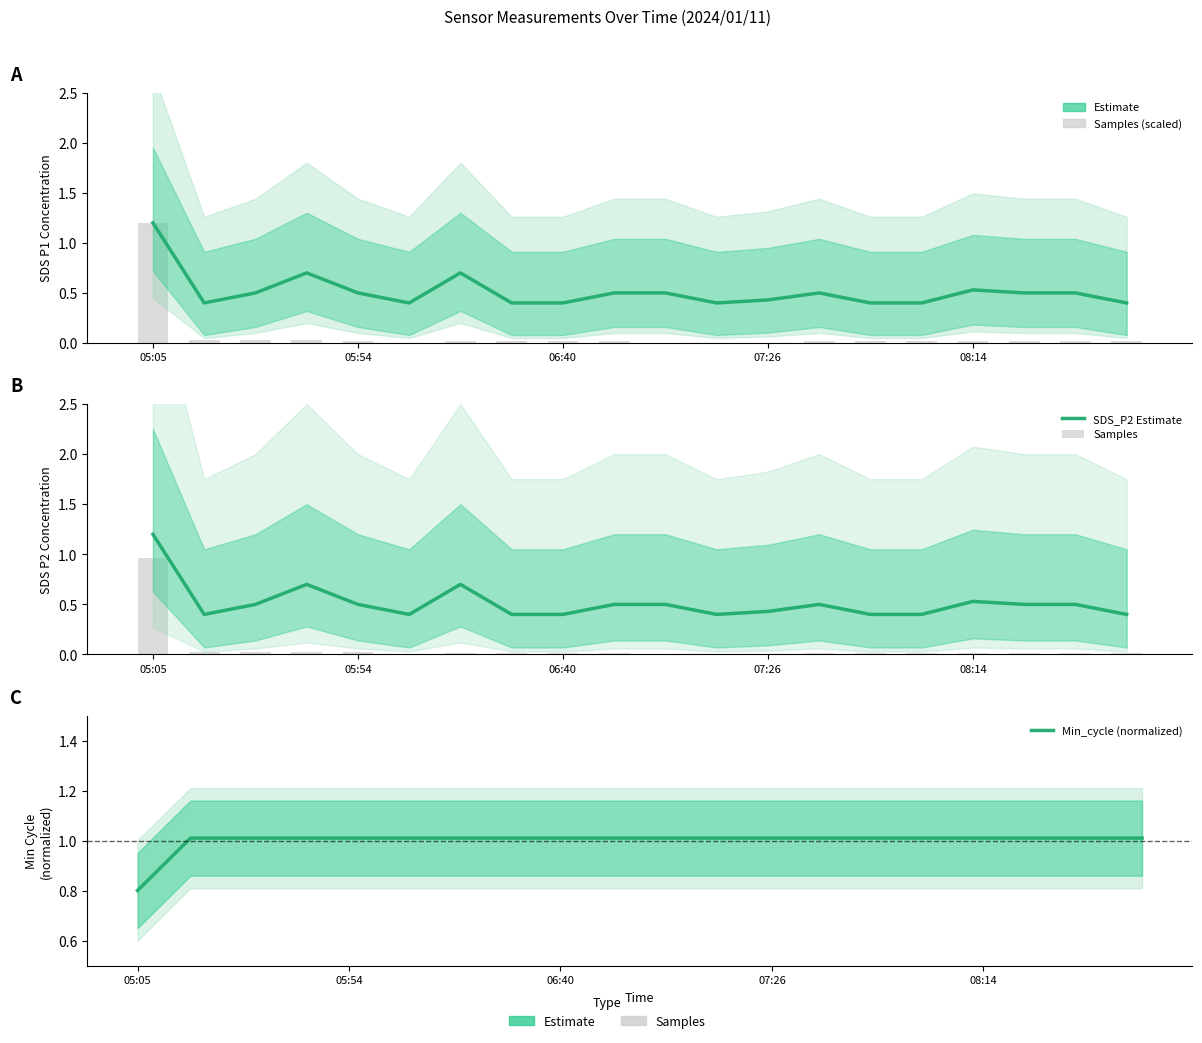

Which category has the lowest value across all series?

5